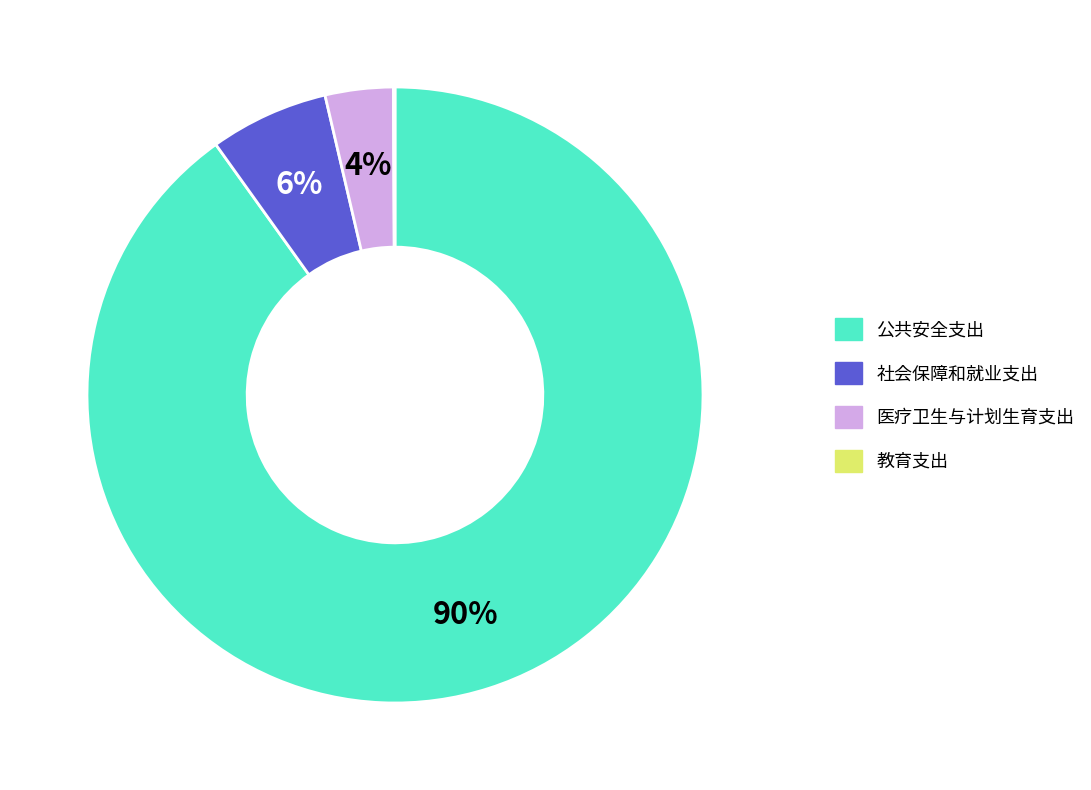

Is there any slice that represents more than half of the pie?

Yes